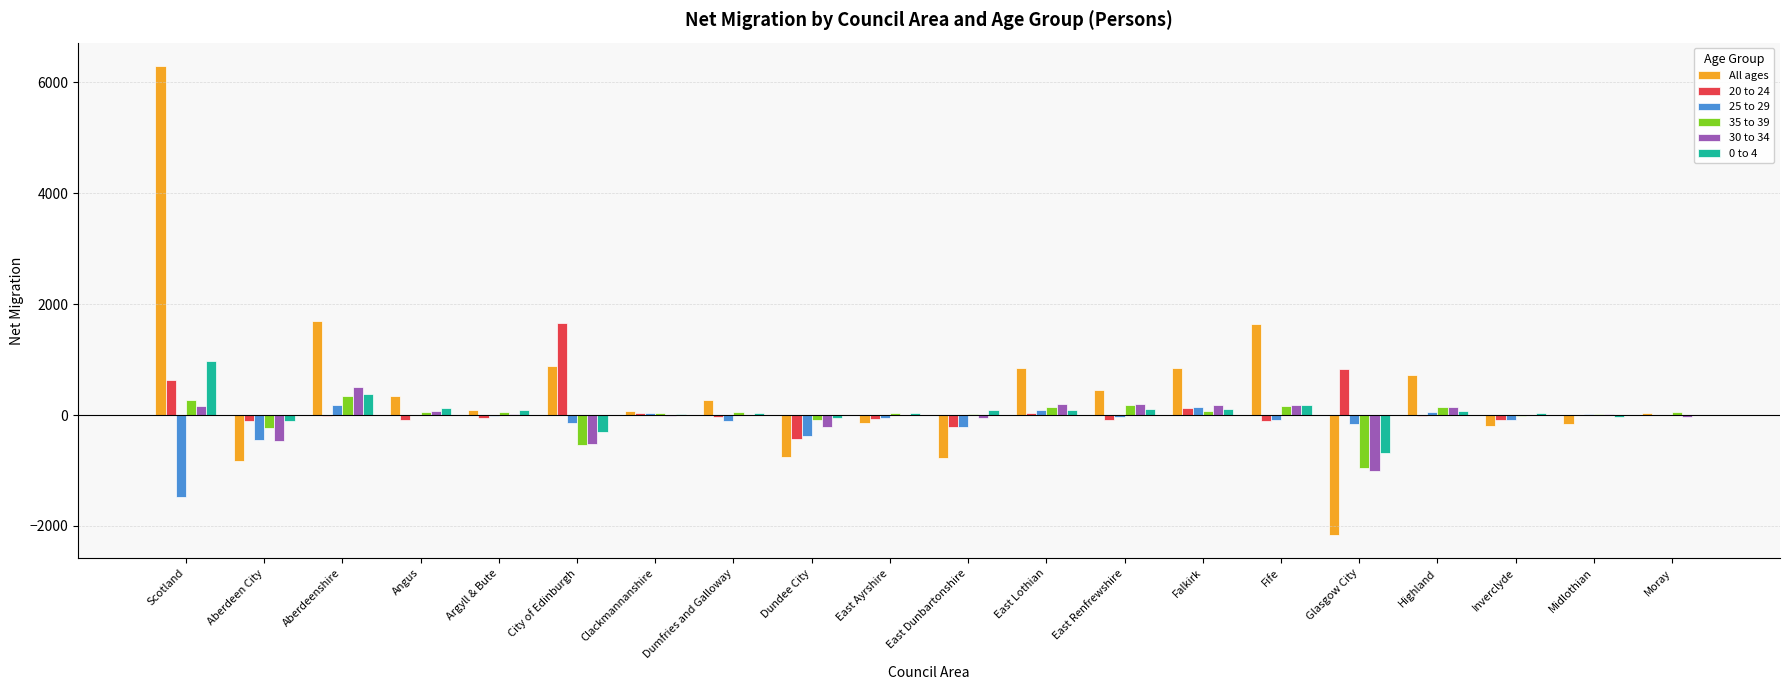

Are the bars grouped side by side (vs. stacked)?

Yes